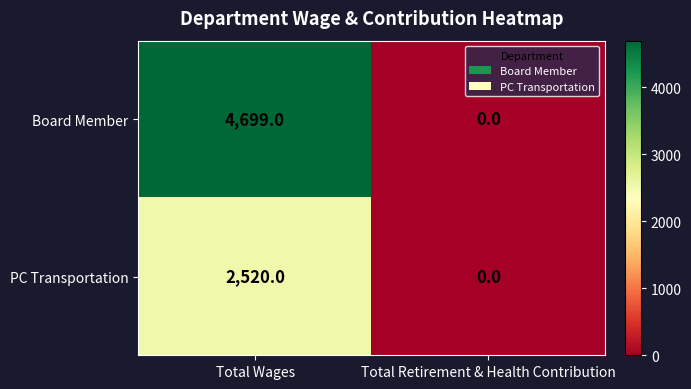

Rank the series at Total Wages from highest to lowest value.

Board Member, PC Transportation